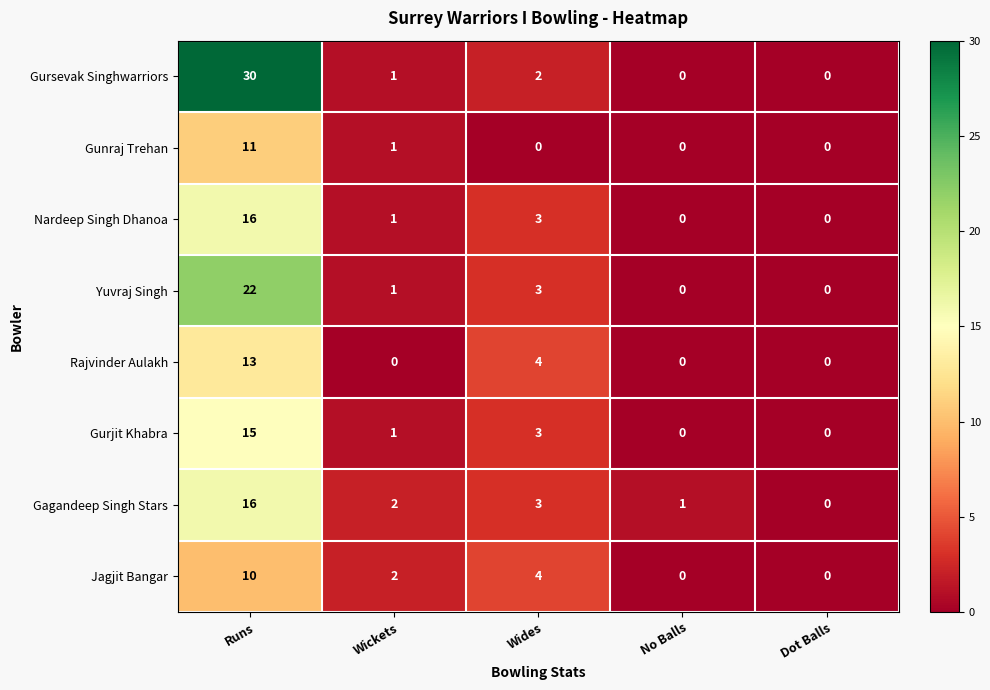

Between Runs and Wickets, which series saw the biggest shift?

Gursevak Singhwarriors